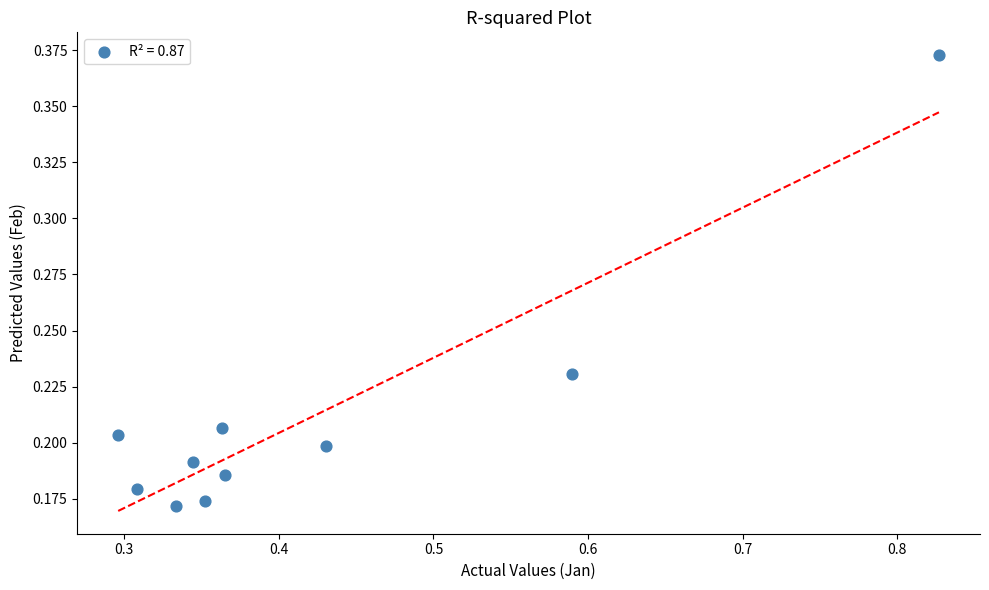

What is the range of X values (max minus min)?

0.5